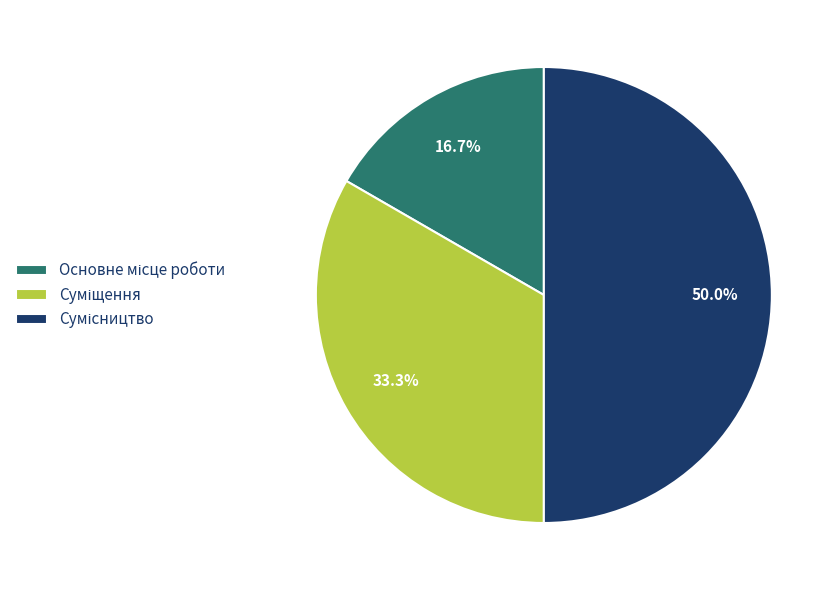

To the nearest percent, what is the average slice percentage?

33%